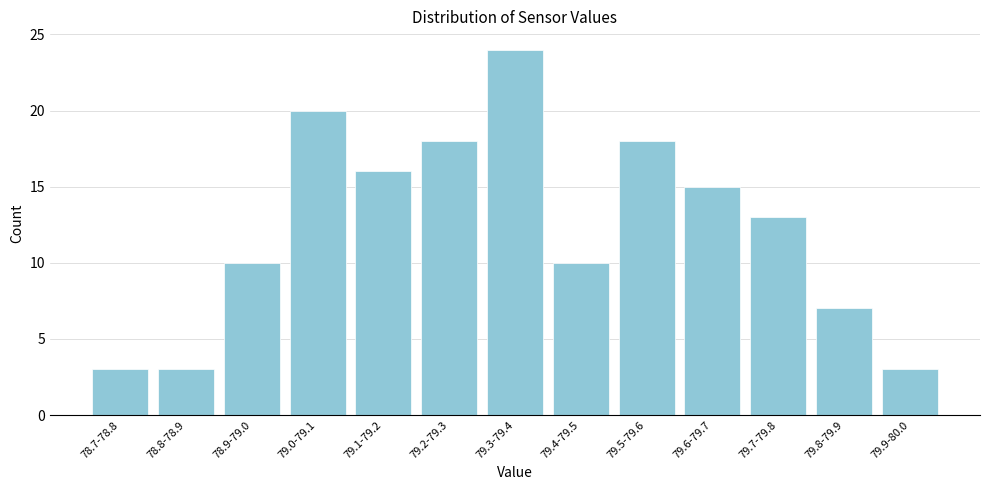

Reading left to right, what are all the values shown in this chart?

78.7-78.8=3	78.8-78.9=3	78.9-79.0=10	79.0-79.1=20	79.1-79.2=16	79.2-79.3=18	79.3-79.4=24	79.4-79.5=10	79.5-79.6=18	79.6-79.7=15	79.7-79.8=13	79.8-79.9=7	79.9-80.0=3